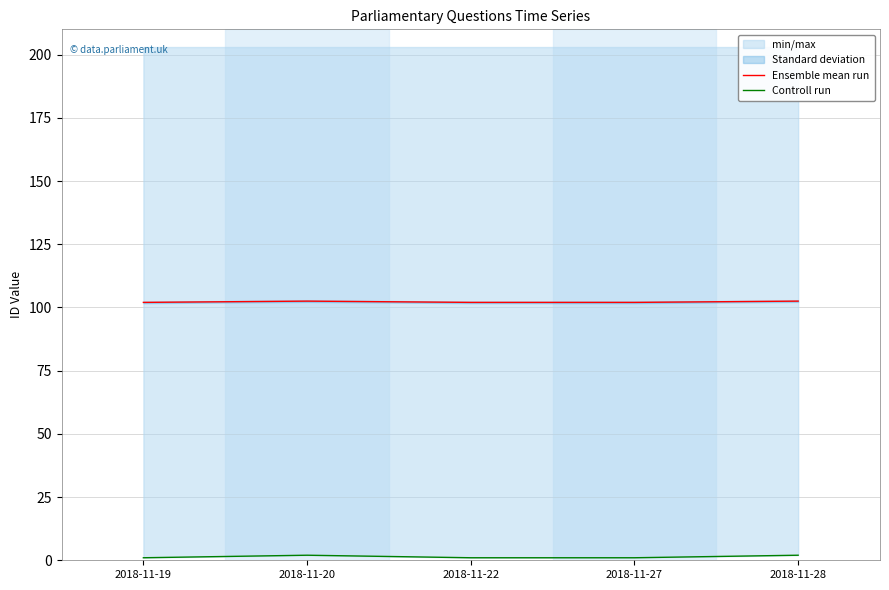

Which series has the largest total across all categories?

Ensemble mean run